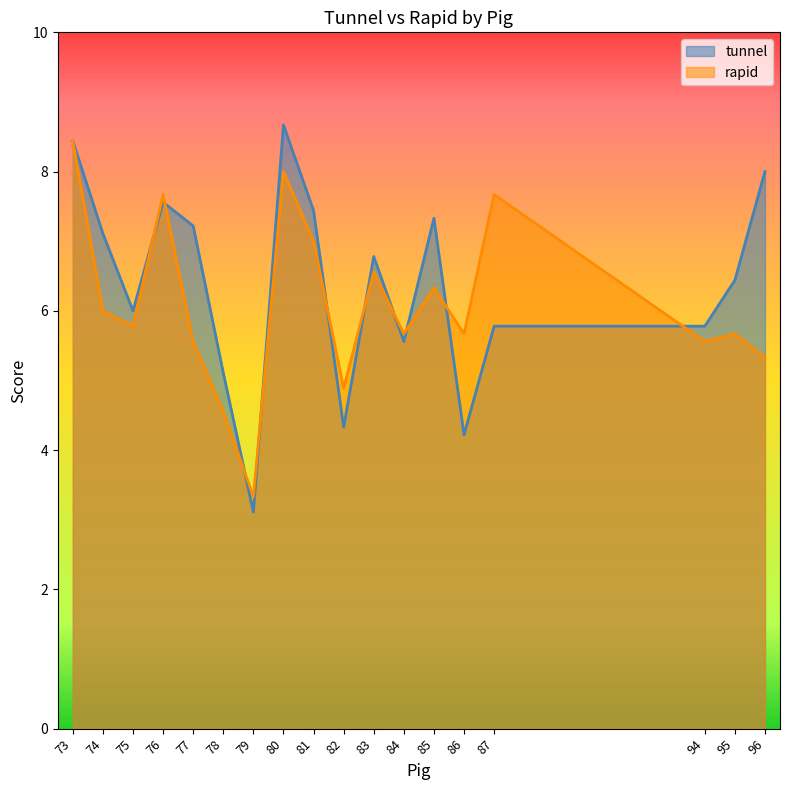

At which category is the sum across all series the highest?

73